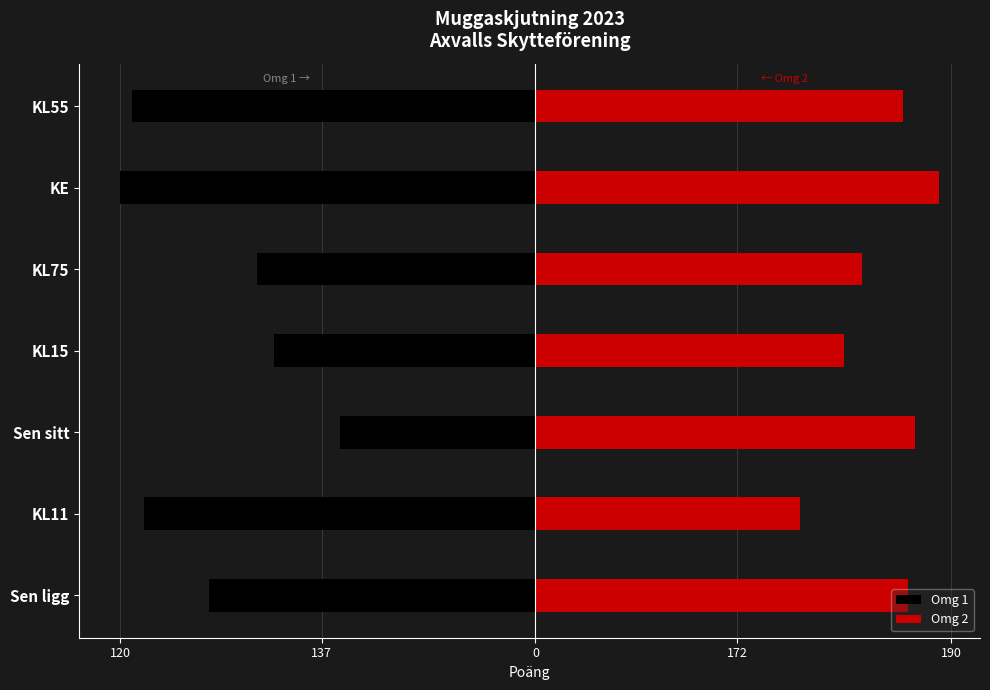

How many bars are there in total?

14